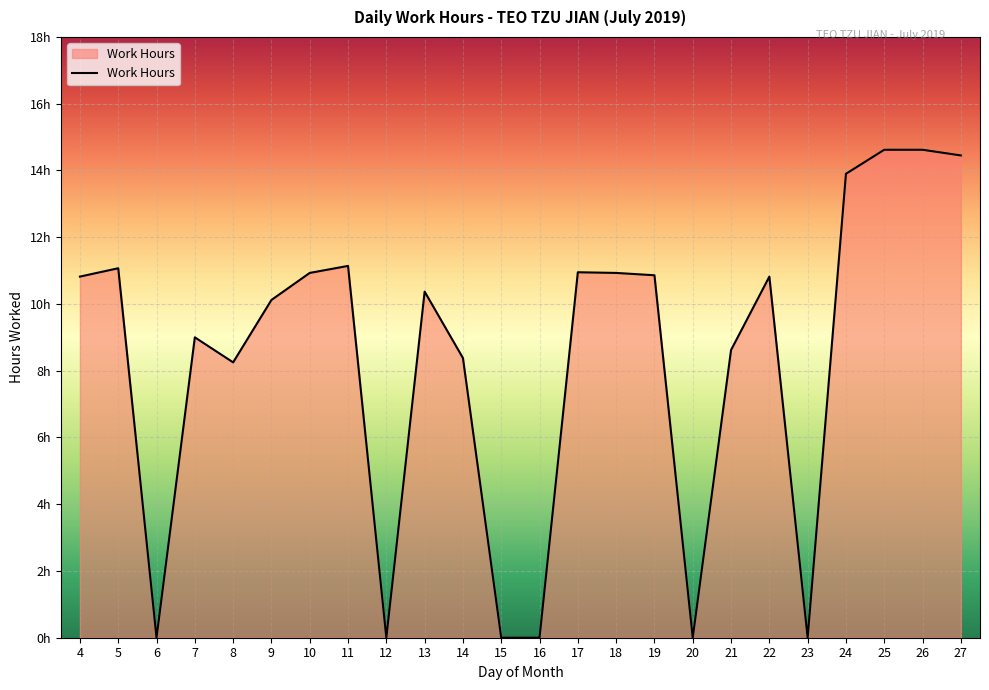

Is this an area chart (filled region under the line)?

Yes